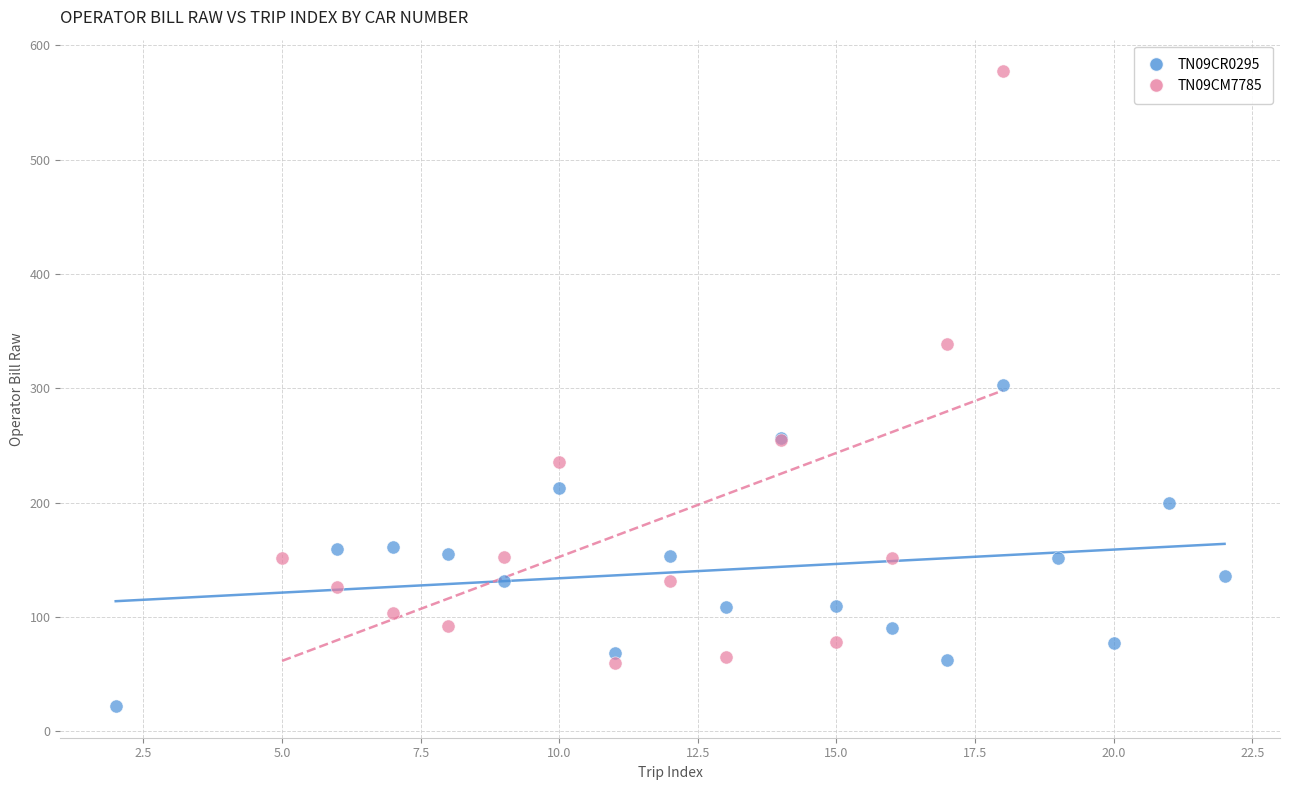

Which series contains the highest Y value?

TN09CM7785